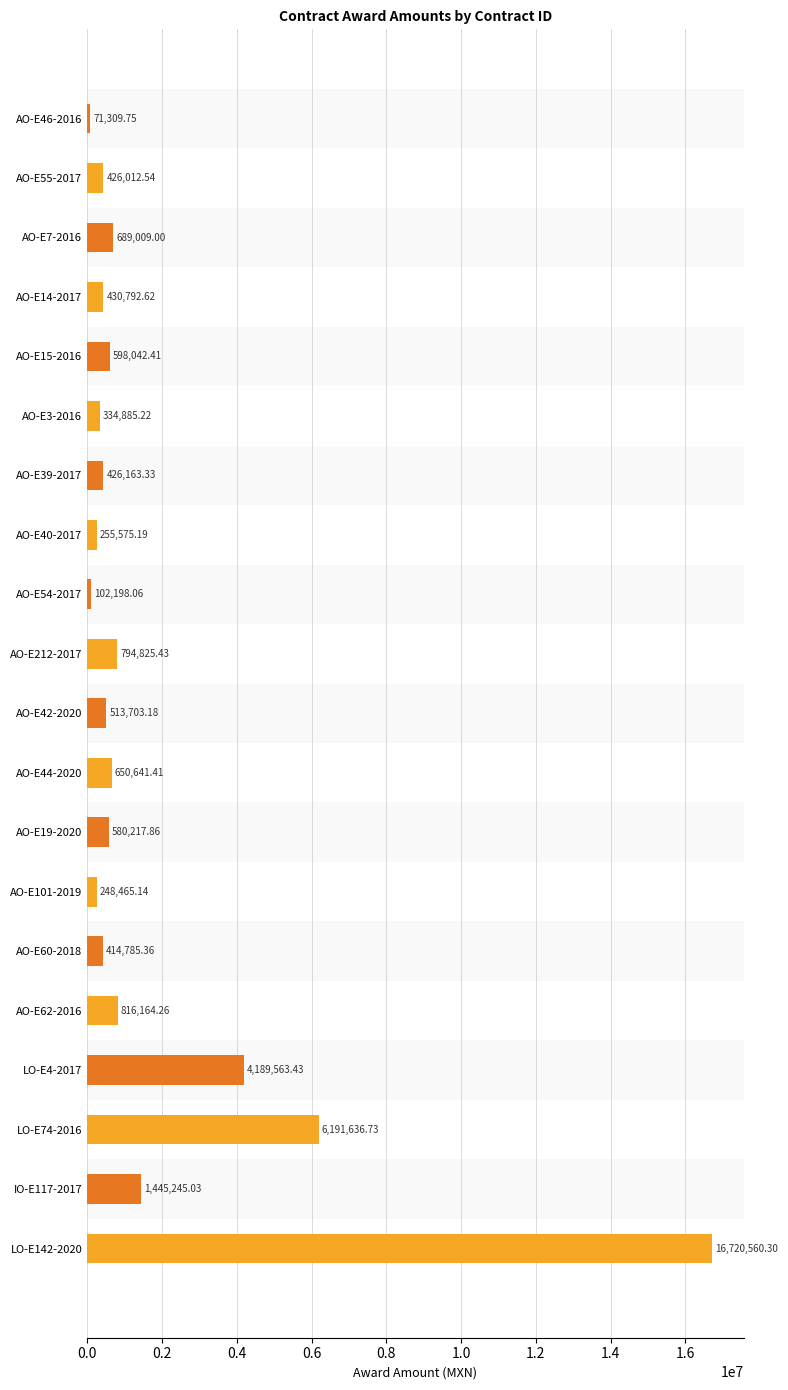

Between AO-E62-2016 and AO-E39-2017, which is larger?

AO-E62-2016